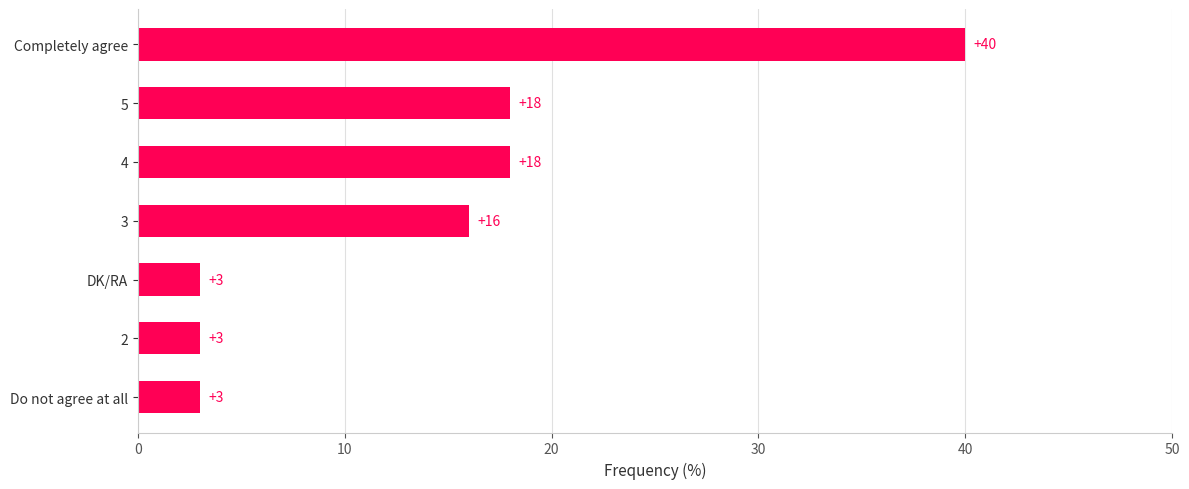

Reading bottom to top, transcribe all the data shown in this chart.

3	3	3	16	18	18	40